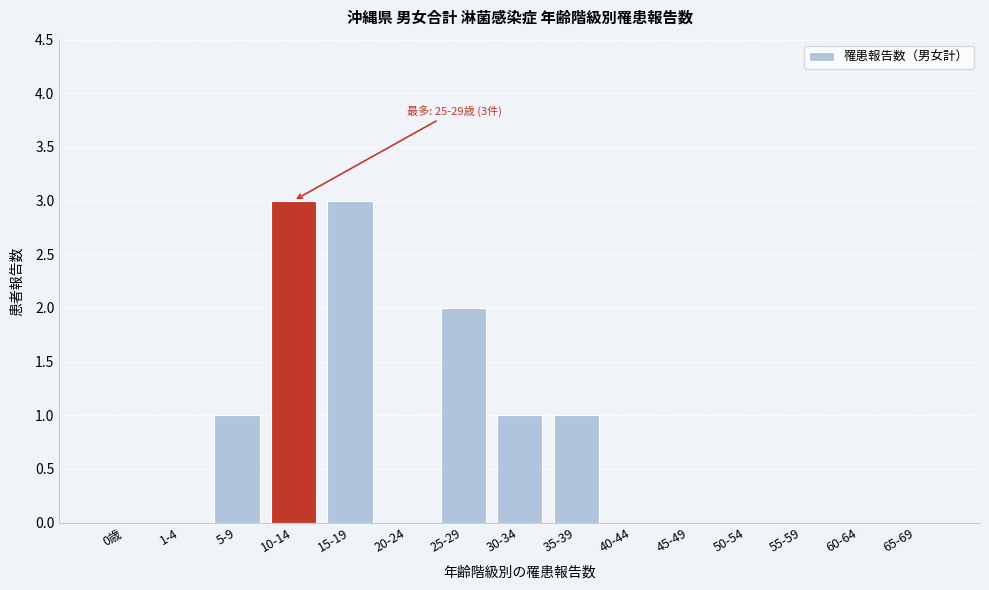

Reading left to right, what are all the values shown in this chart?

0歳=0	1-4=0	5-9=1	10-14=3	15-19=3	20-24=0	25-29=2	30-34=1	35-39=1	40-44=0	45-49=0	50-54=0	55-59=0	60-64=0	65-69=0